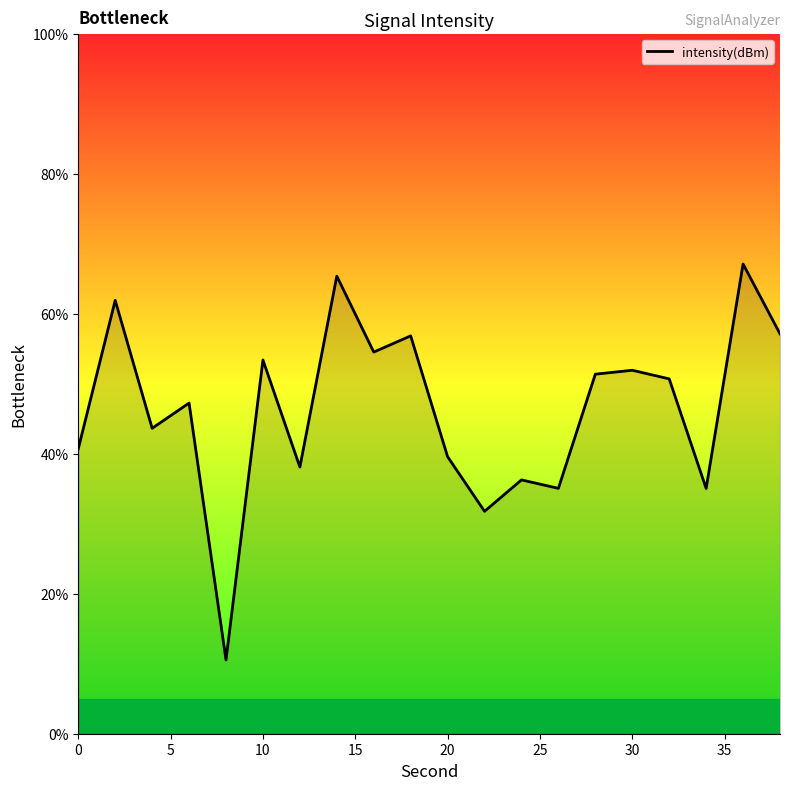

What is the maximum value shown in the chart?

67.1